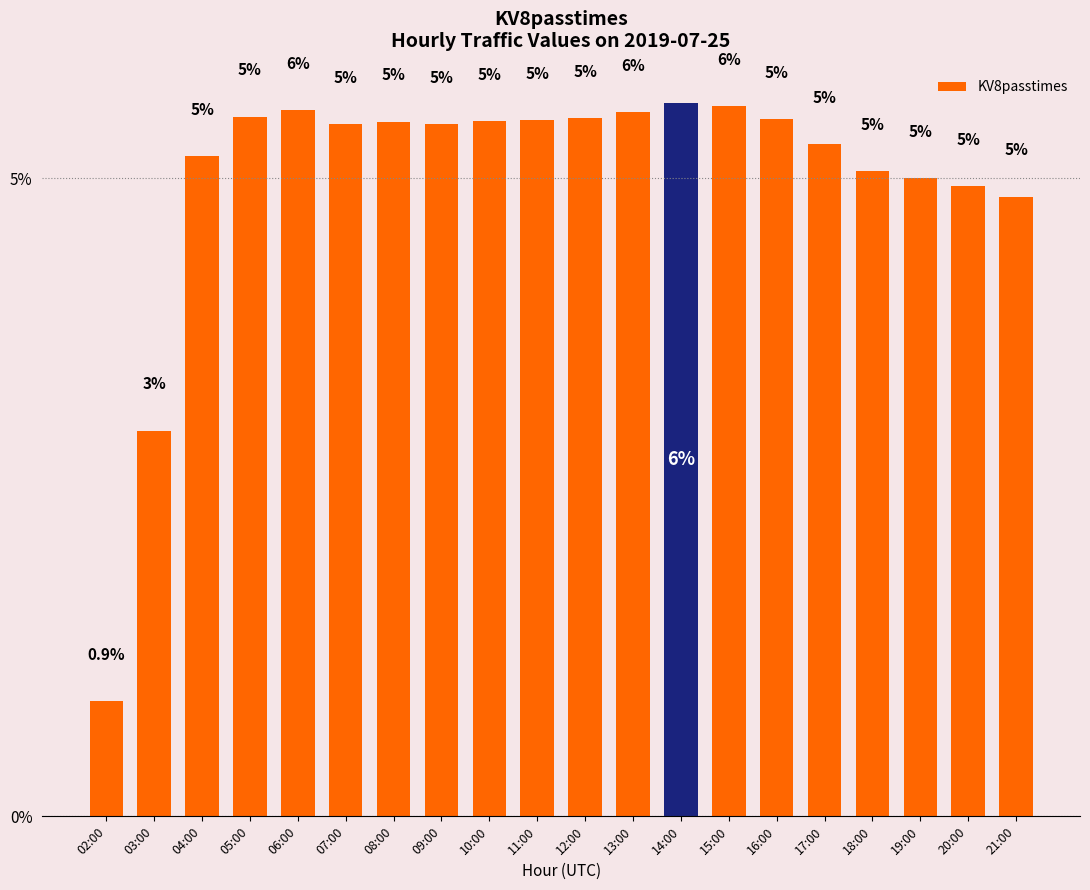

What is the average value?

5.0